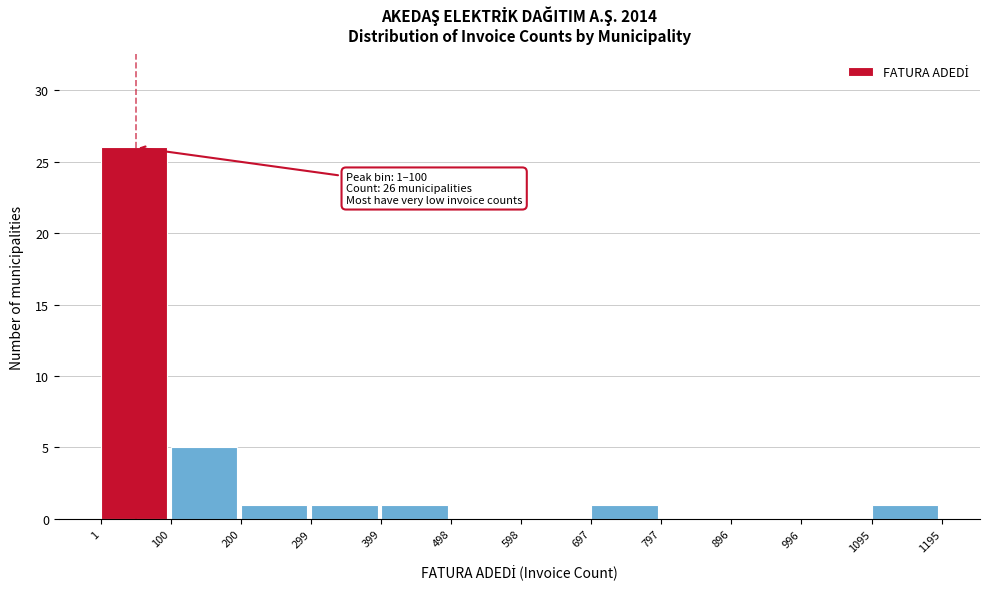

Over which range of the x-axis is the bar tallest?

1 to 100